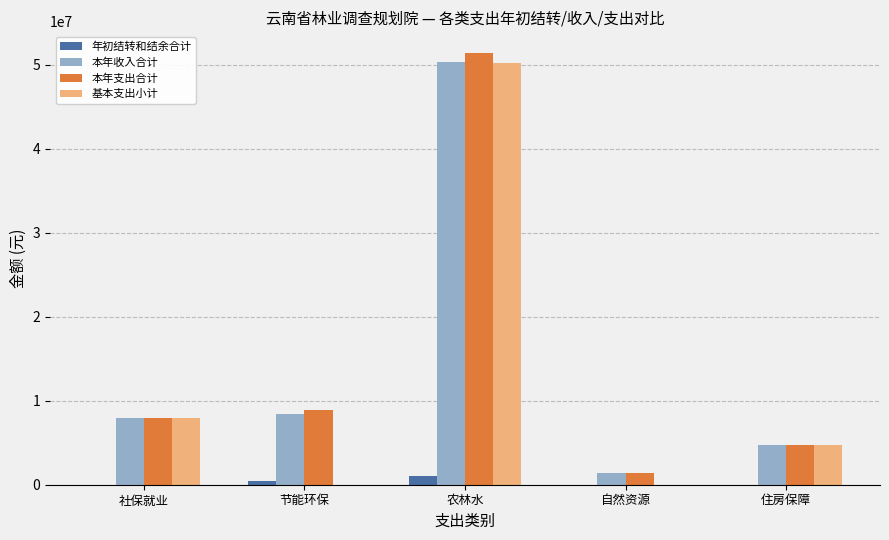

What are all the series names shown in the legend?

年初结转和结余合计, 本年收入合计, 本年支出合计, 基本支出小计